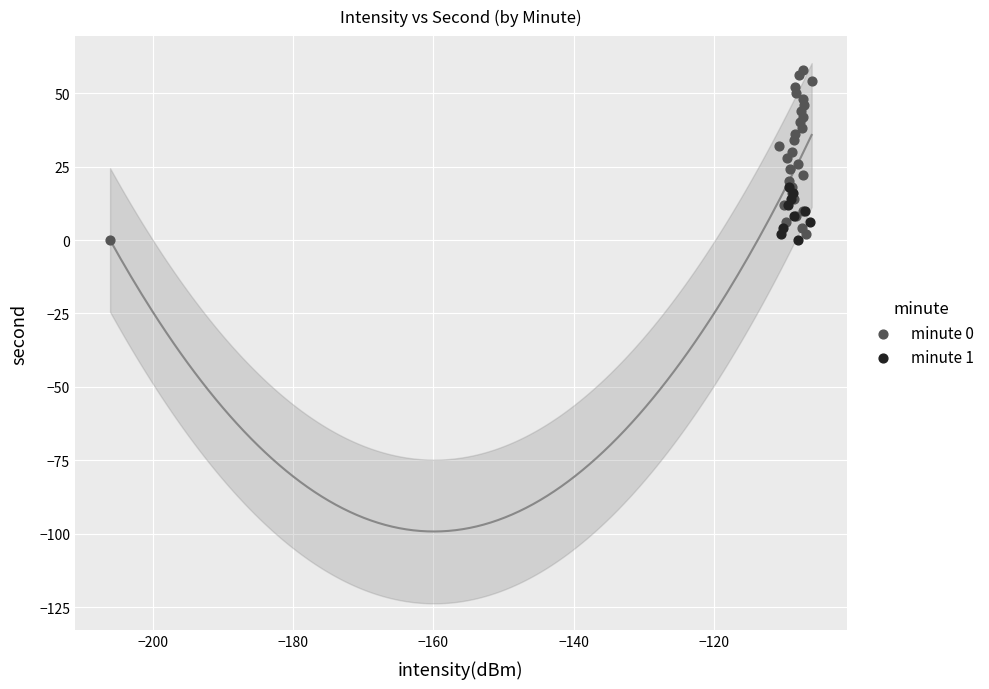

Which series has the widest spread of Y values?

minute 0